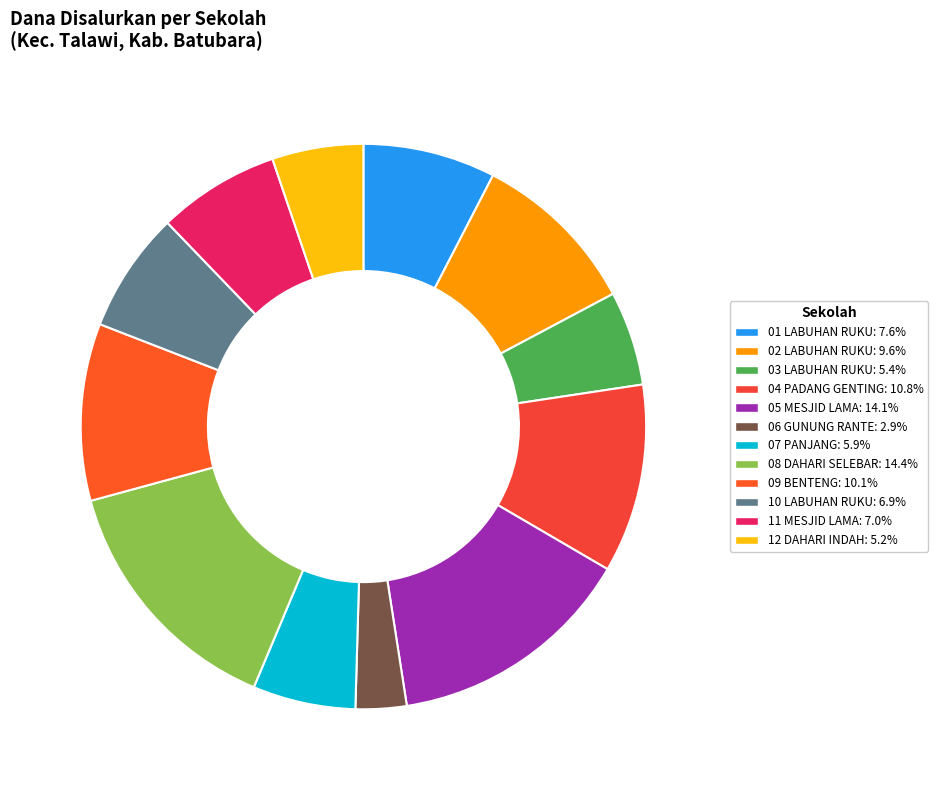

What is the largest slice in the pie chart?

UPT. SD NEGERI 08 DAHARI SELEBAR